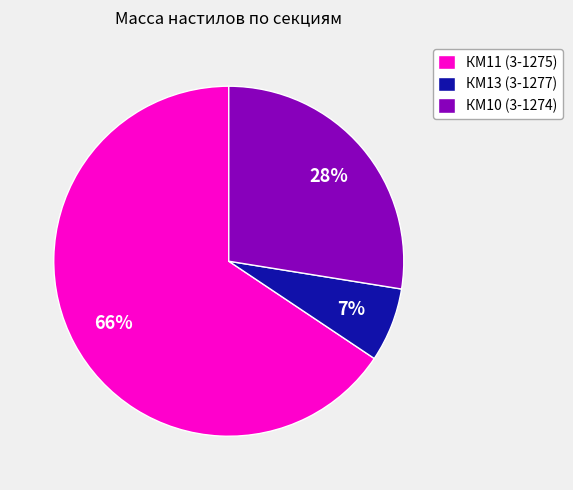

How many segments does this pie chart have?

3